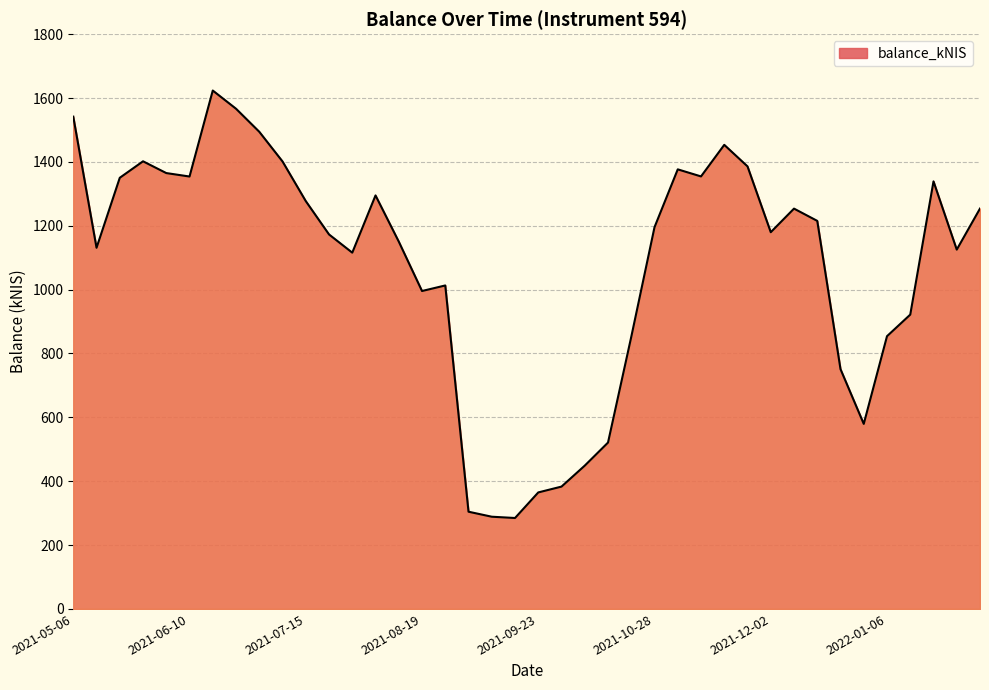

What is the difference between the maximum and minimum values?

1338.6